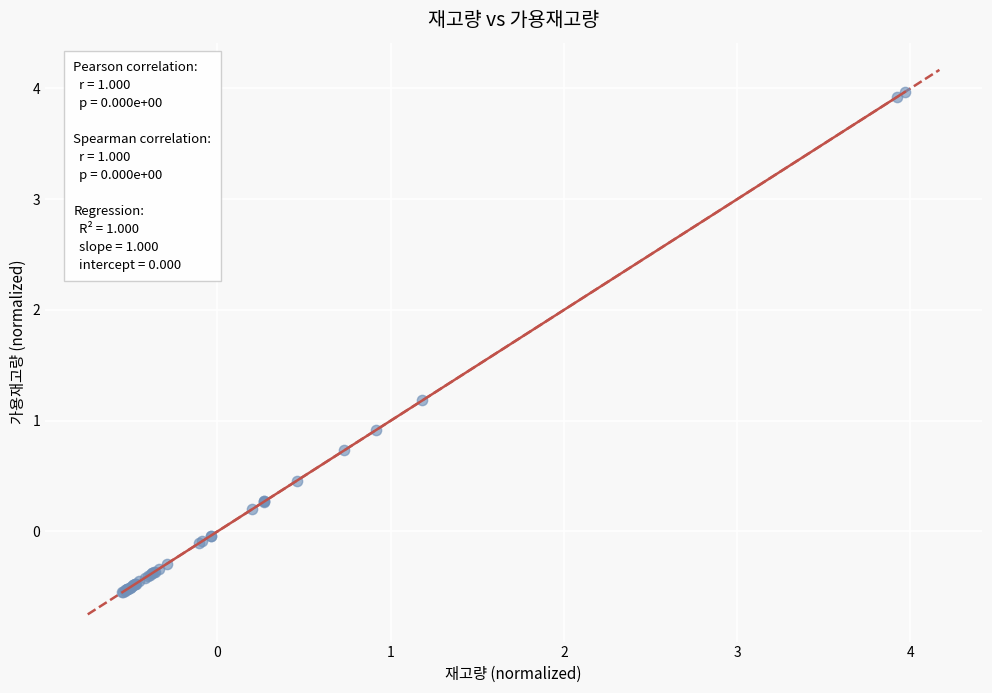

What Y value in the scatter plot is closest to 1?

0.9